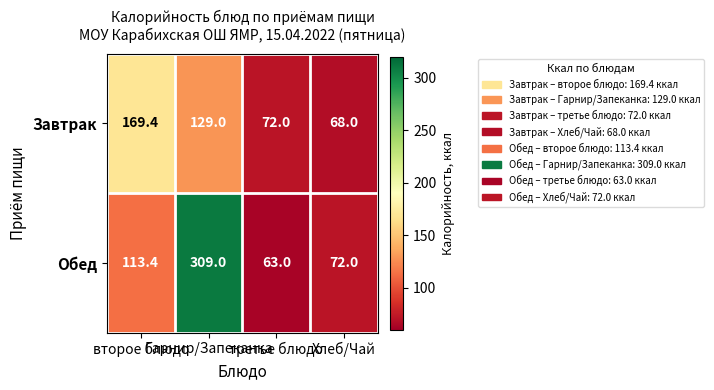

List the series in order of their overall mean, lowest first.

Завтрак, Обед